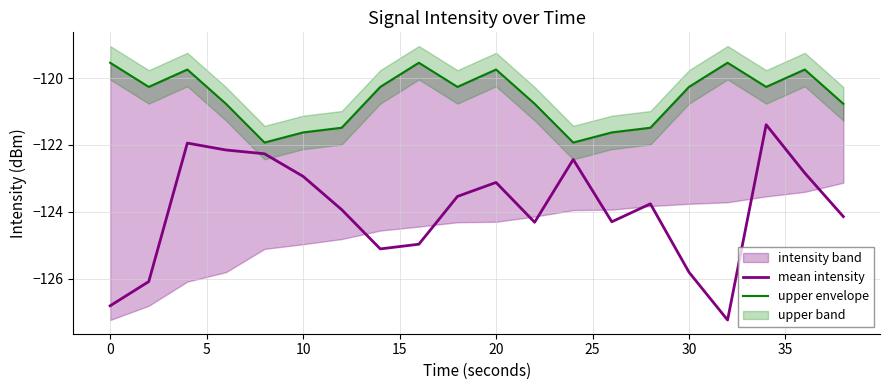

True or false: mean intensity and upper envelope intersect in this chart.

False